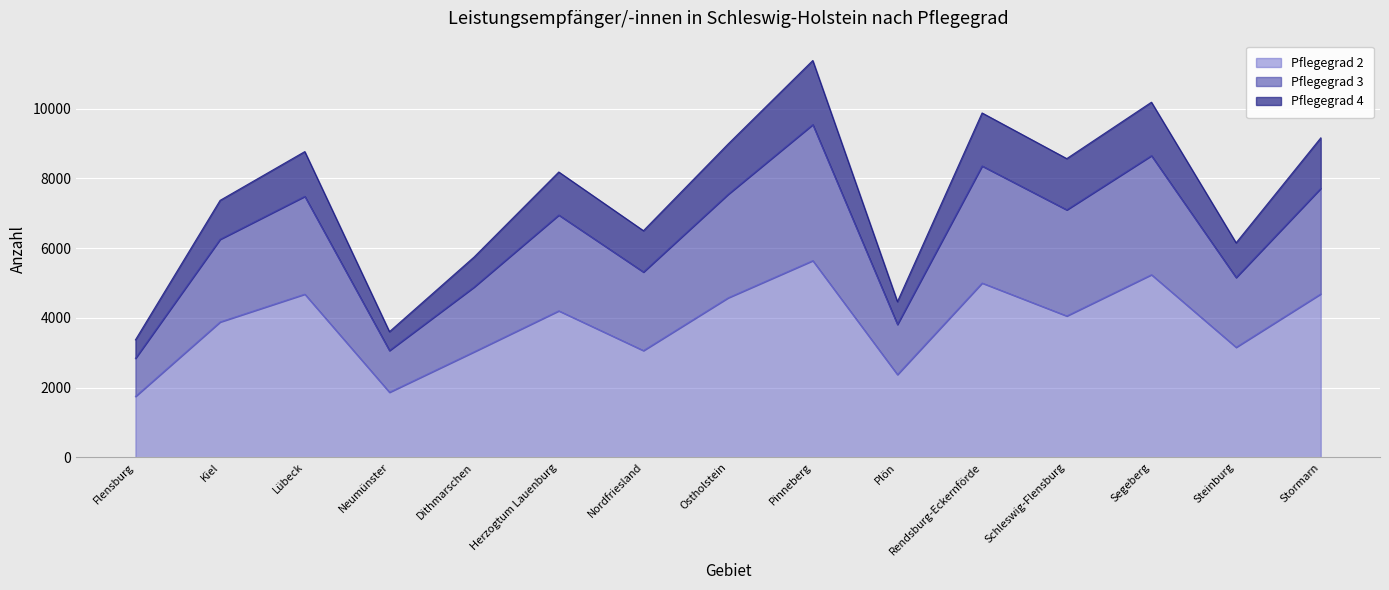

What is the highest value of the Pflegegrad 2 series?

5641